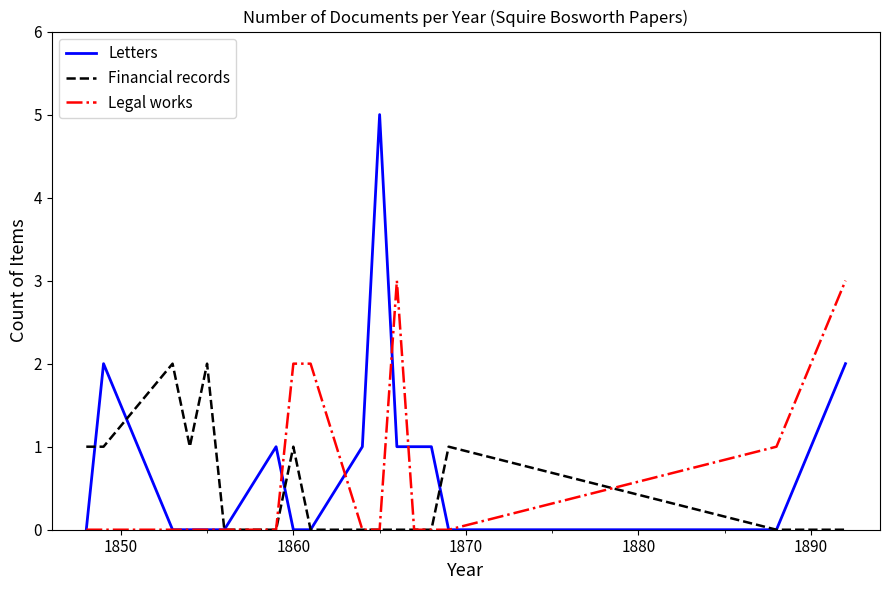

Which series has the largest range (max minus min)?

Letters